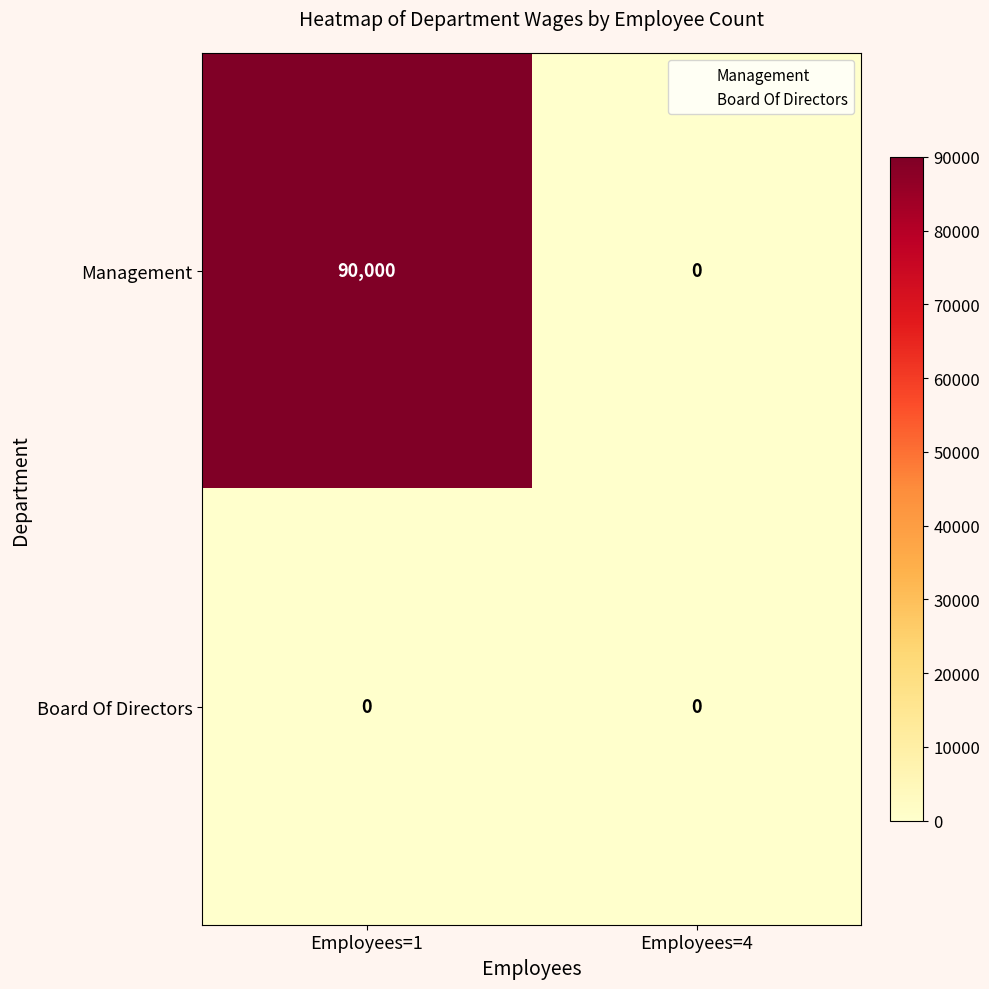

What is the maximum value shown in the chart?

90000